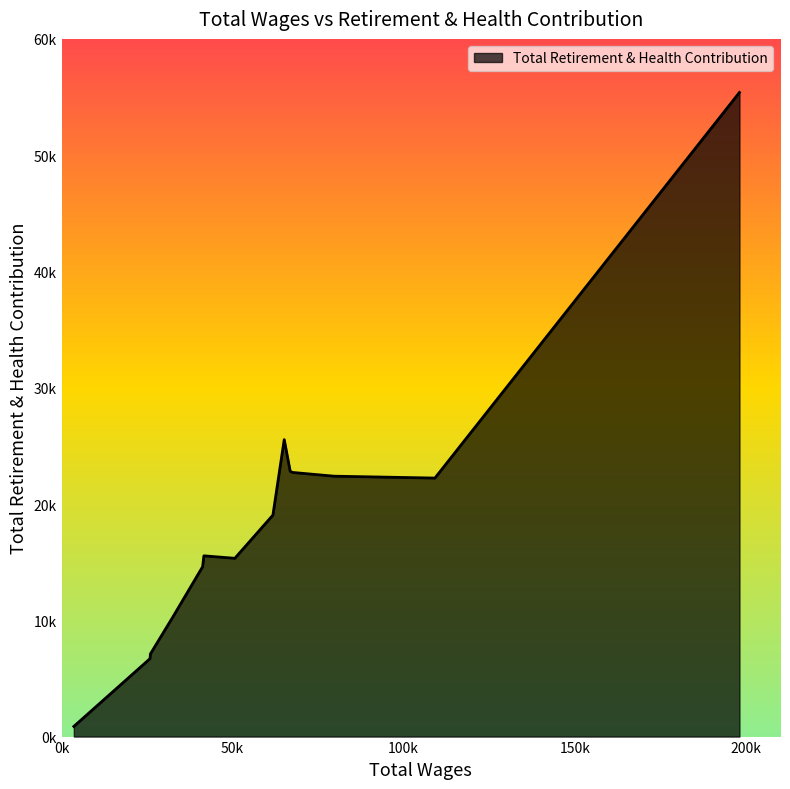

Does the chart display data point markers on the line(s)?

No